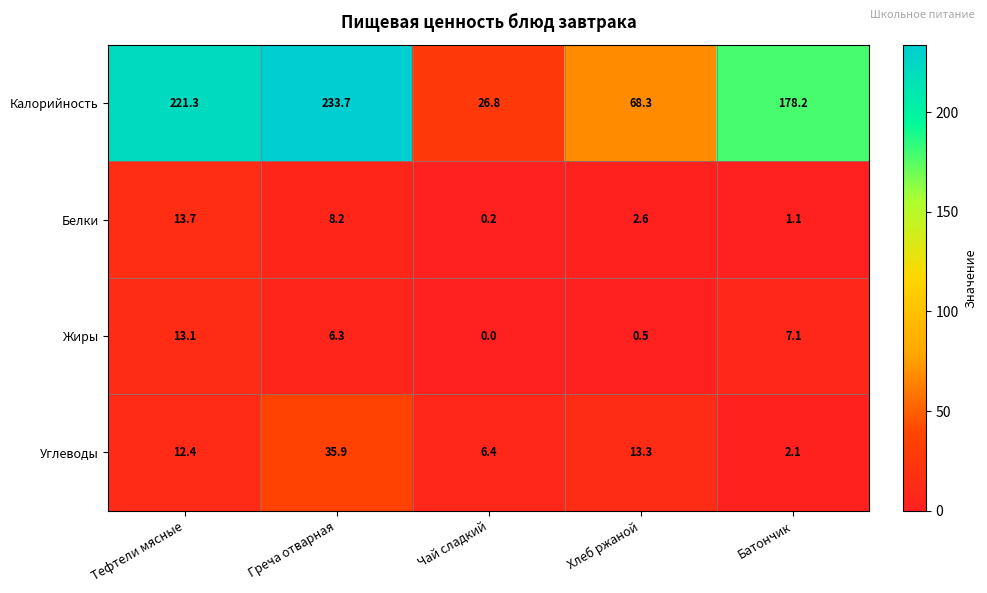

Reading right to left, transcribe all the data shown in this chart.

Калорийность: Батончик=178.2	Хлеб ржаной=68.3	Чай сладкий=26.8	Греча отварная=233.7	Тефтели мясные=221.3
Белки: Батончик=1.1	Хлеб ржаной=2.6	Чай сладкий=0.2	Греча отварная=8.2	Тефтели мясные=13.7
Жиры: Батончик=7.1	Хлеб ржаной=0.5	Чай сладкий=0.0	Греча отварная=6.3	Тефтели мясные=13.1
Углеводы: Батончик=2.1	Хлеб ржаной=13.3	Чай сладкий=6.4	Греча отварная=35.9	Тефтели мясные=12.4